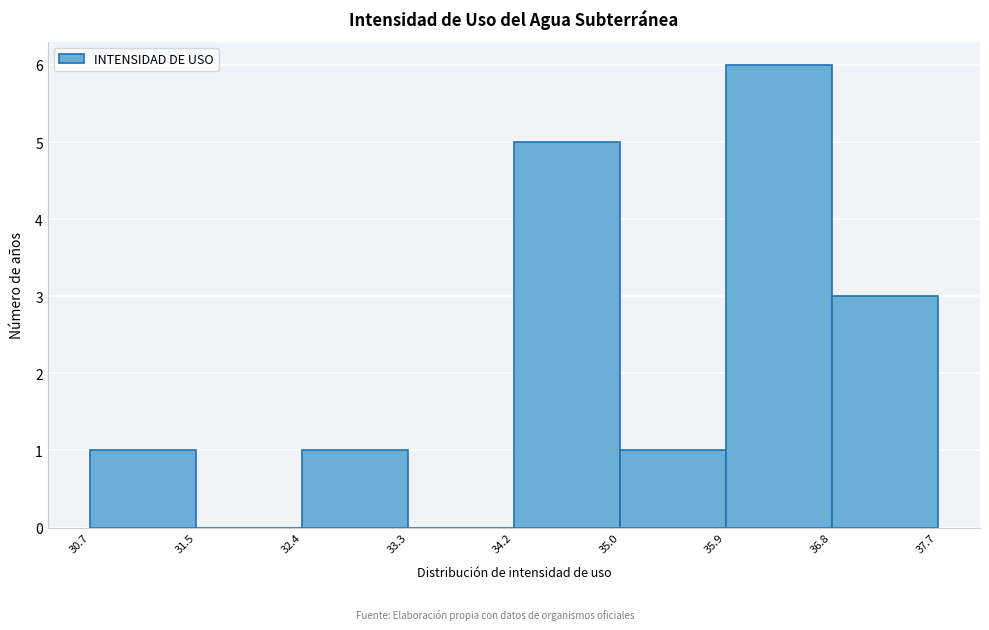

Reading left to right, list every bar in this chart as the range it spans on the x-axis followed by its height. The values are not printed on the chart, so give them approximately, as read against the axis.

30.7 to 31.5: 1
31.5 to 32.4: 0
32.4 to 33.3: 1
33.3 to 34.2: 0
34.2 to 35.0: 5
35.0 to 35.9: 1
35.9 to 36.8: 6
36.8 to 37.7: 3